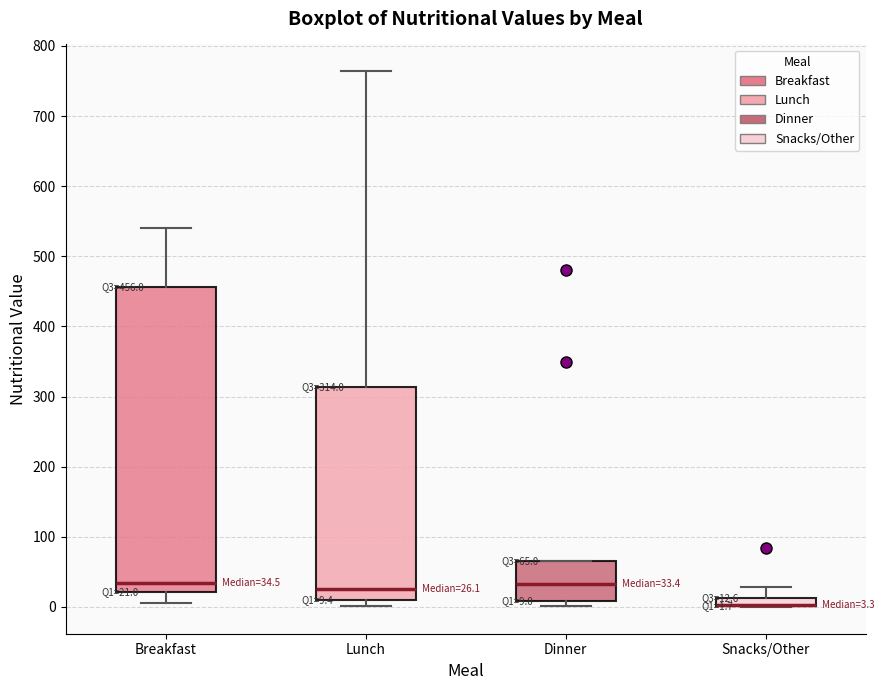

Comparing the boxes themselves (not the whiskers), which one is the tallest?

Breakfast